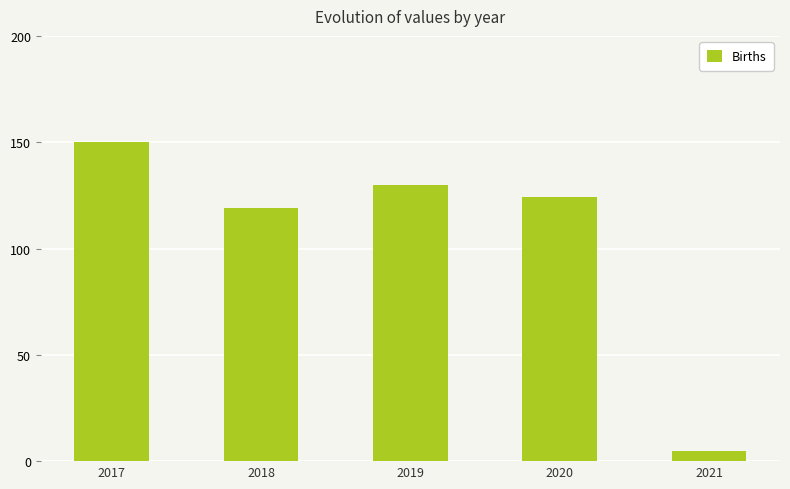

Reading right to left, extract all data points from this chart.

5	124	130	119	150